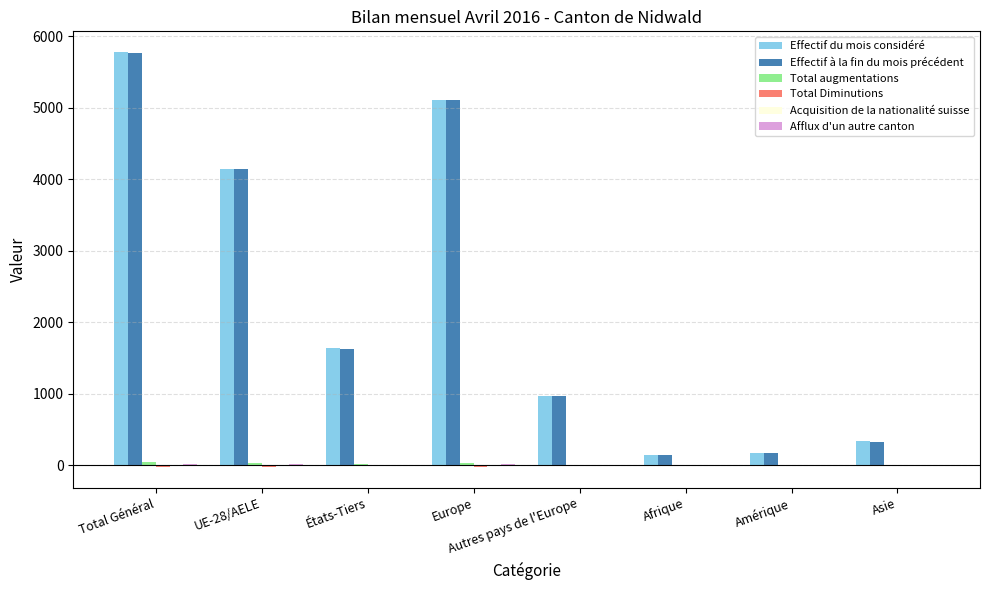

Between UE-28/AELE and États-Tiers, which series saw the biggest shift?

Effectif à la fin du mois précédent